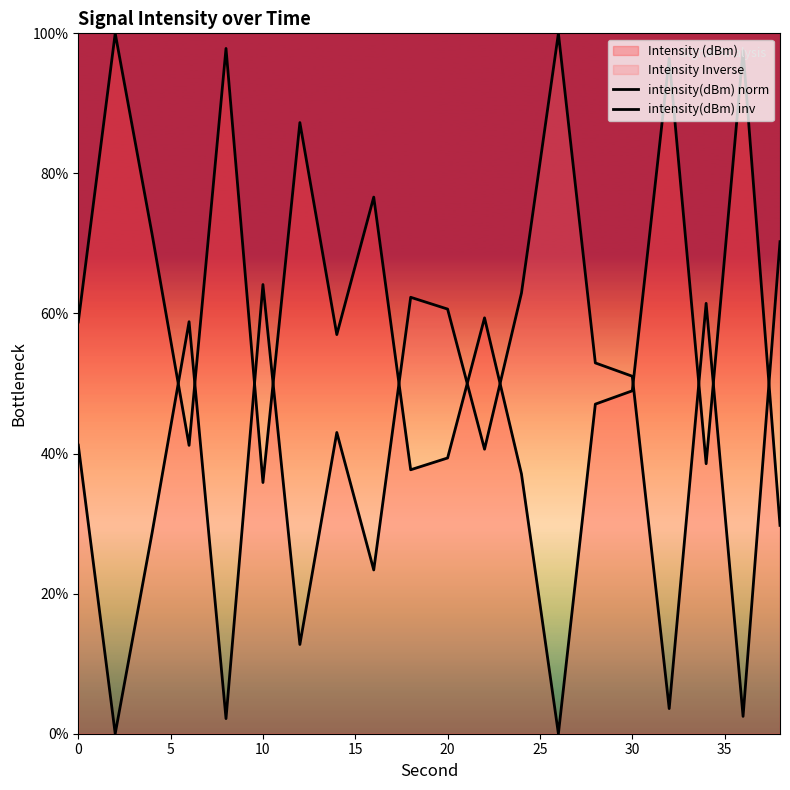

What is the difference between the second highest and minimum values in the intensity(dBm) inv series?

70.3